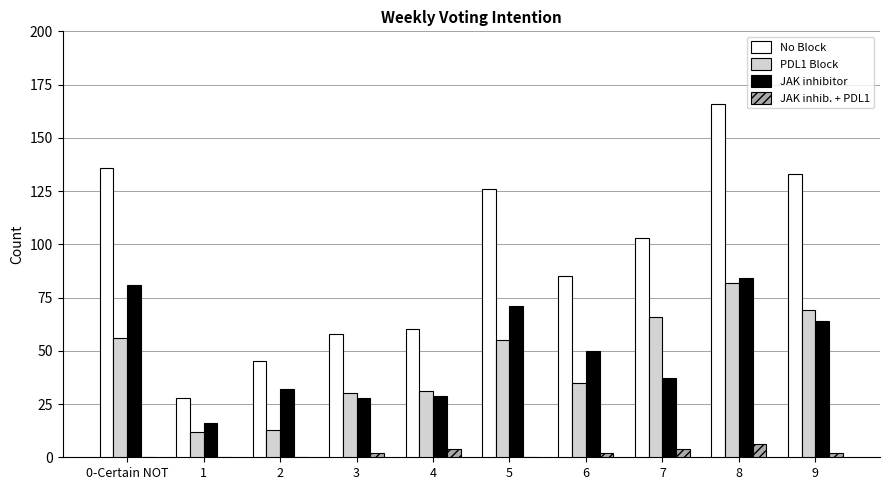

Reading left to right, list all the values displayed in this chart.

No Block: 136	28	45	58	60	126	85	103	166	133
PDL1 Block: 56	12	13	30	31	55	35	66	82	69
JAK inhibitor: 81	16	32	28	29	71	50	37	84	64
JAK inhib. + PDL1: 0	0	0	2	4	0	2	4	6	2